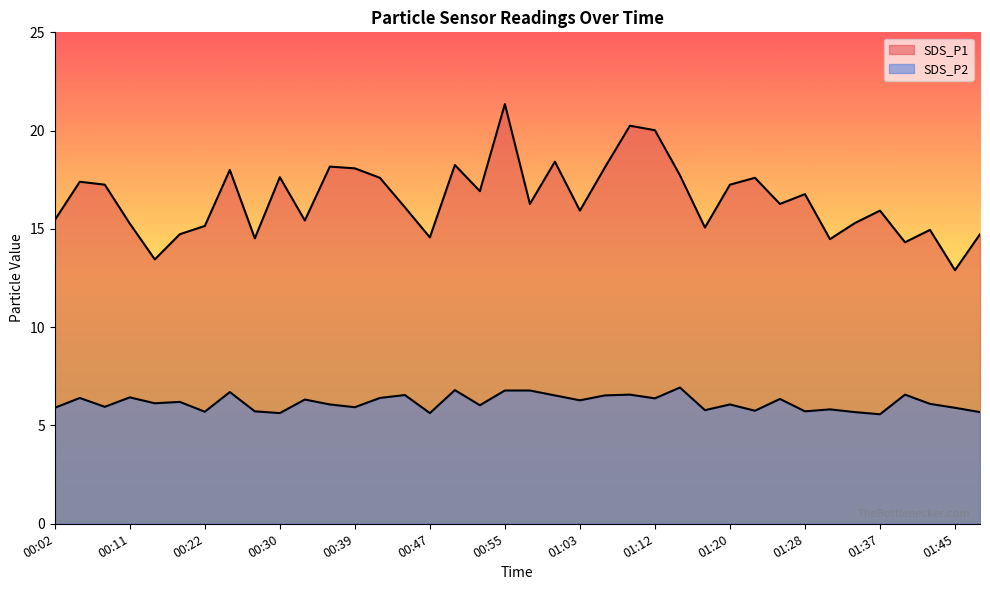

Where is the first local maximum for SDS_P1?

00:05